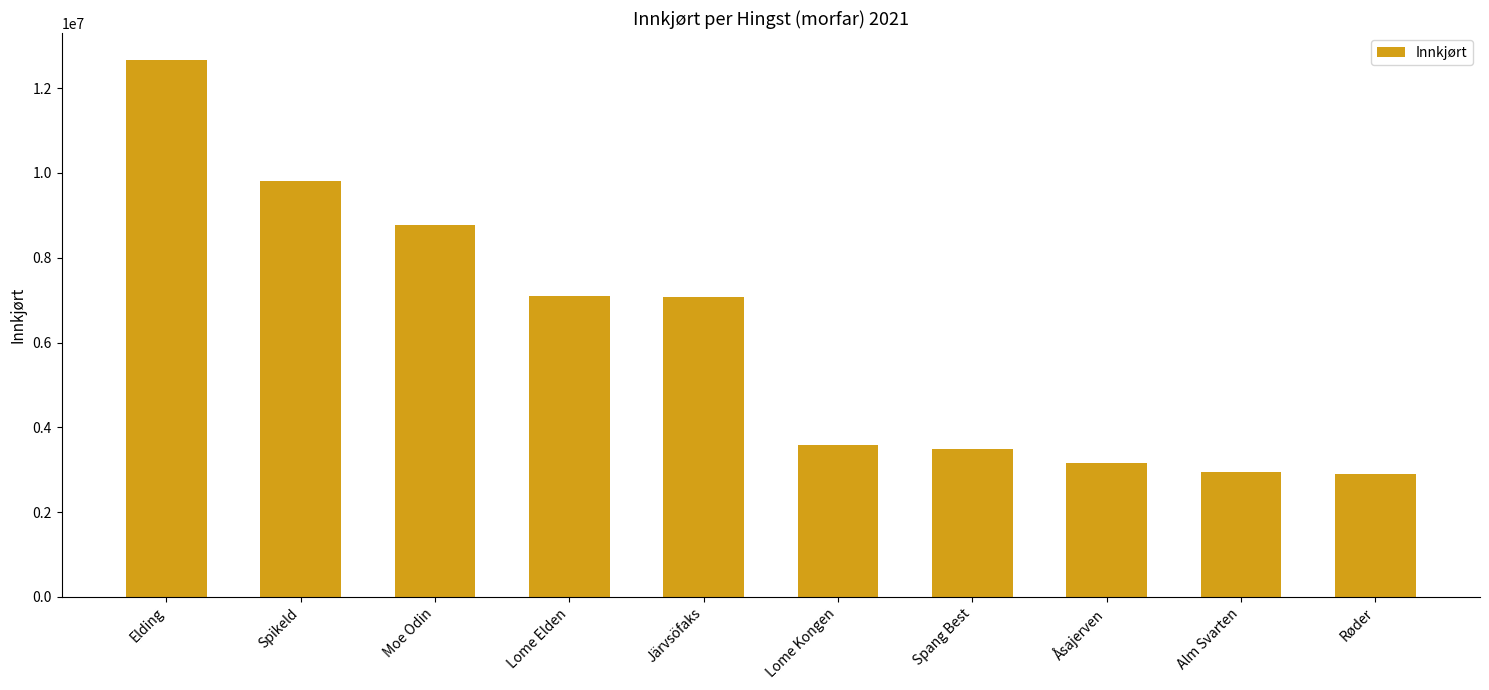

Read the value at Elding.

12668424